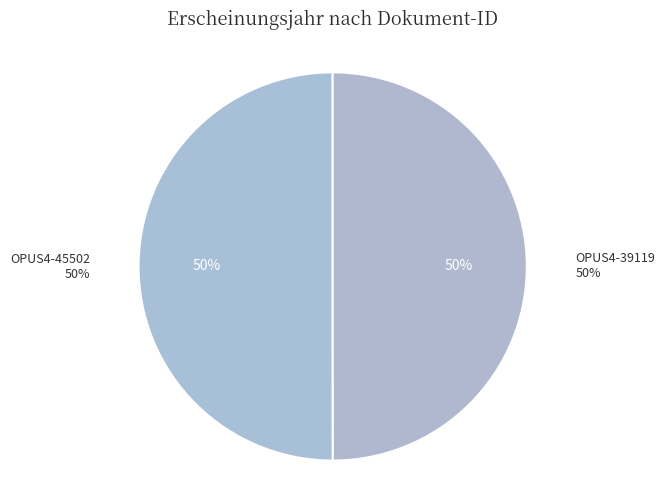

True or false: OPUS4-39119 accounts for 50% of the total.

True